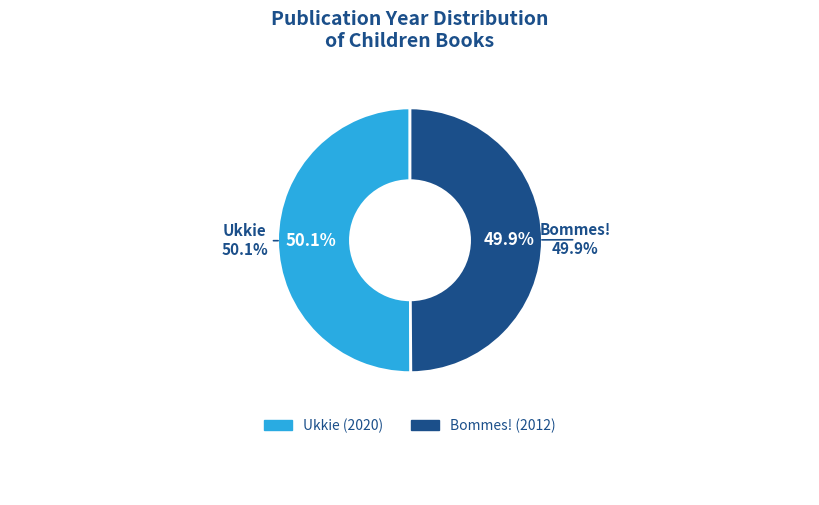

To the nearest percent, what is the combined percentage of Ukkie and Bommes!?

100%